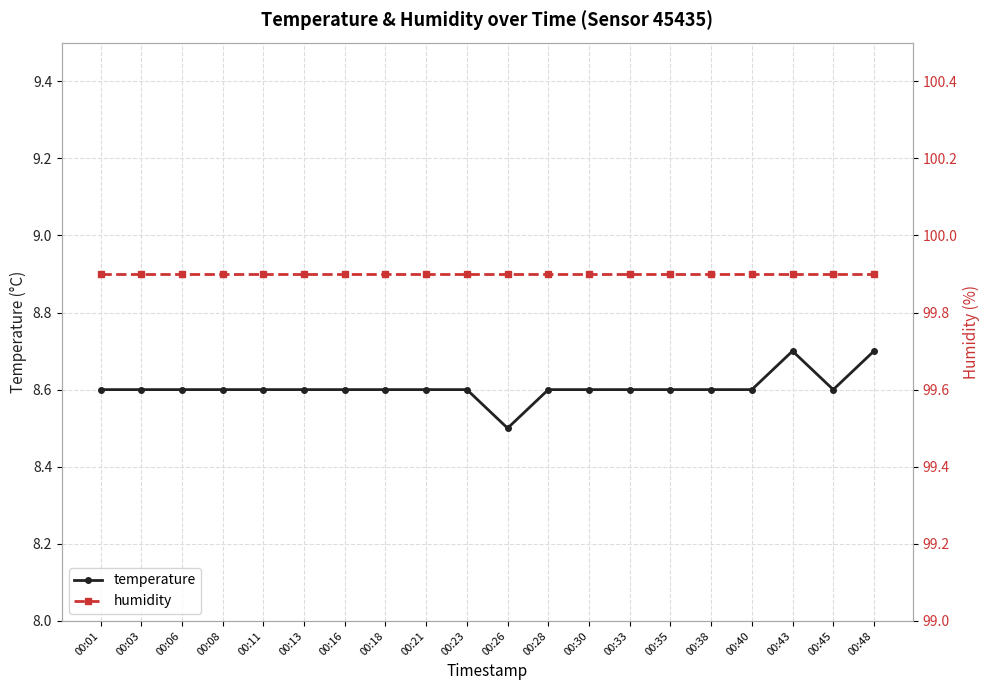

What value does the humidity series have at 00:08?

99.9